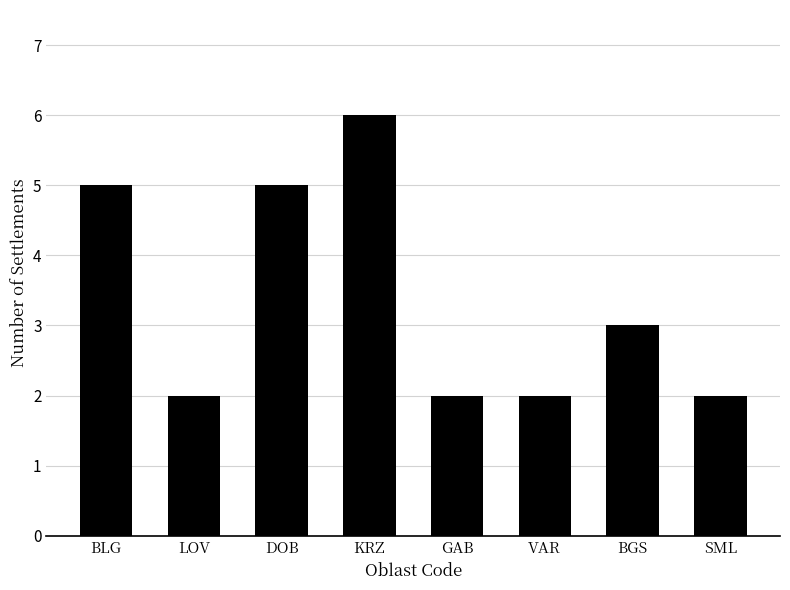

What is the ratio of the value at SML to the value at LOV?

1.0